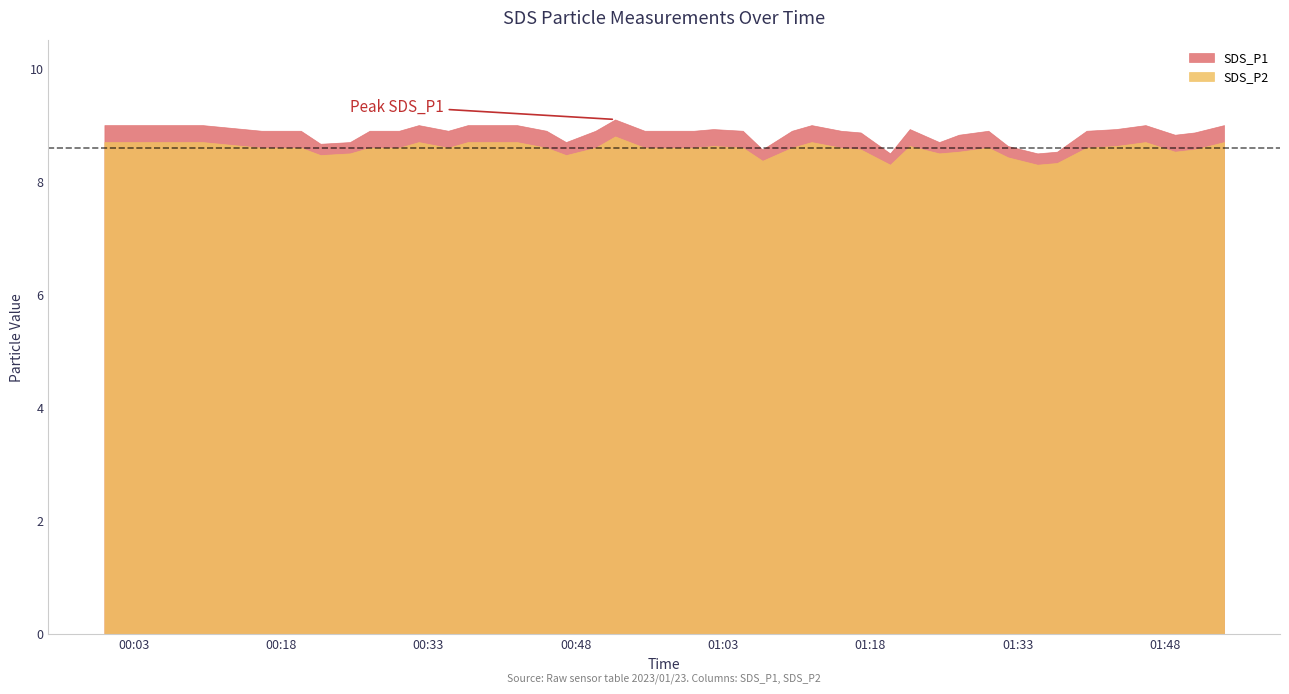

Rank the series by their average value, from highest to lowest.

SDS_P1, SDS_P2